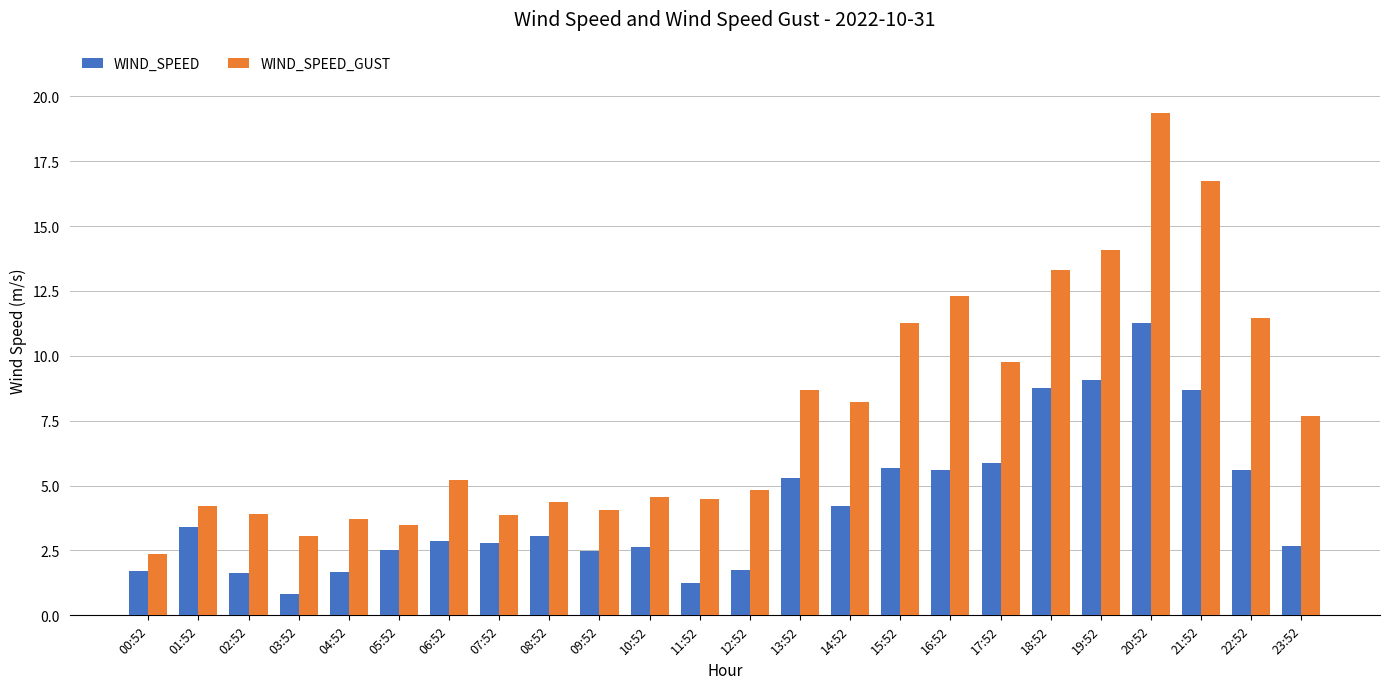

At how many categories does at least one series exceed 19?

1